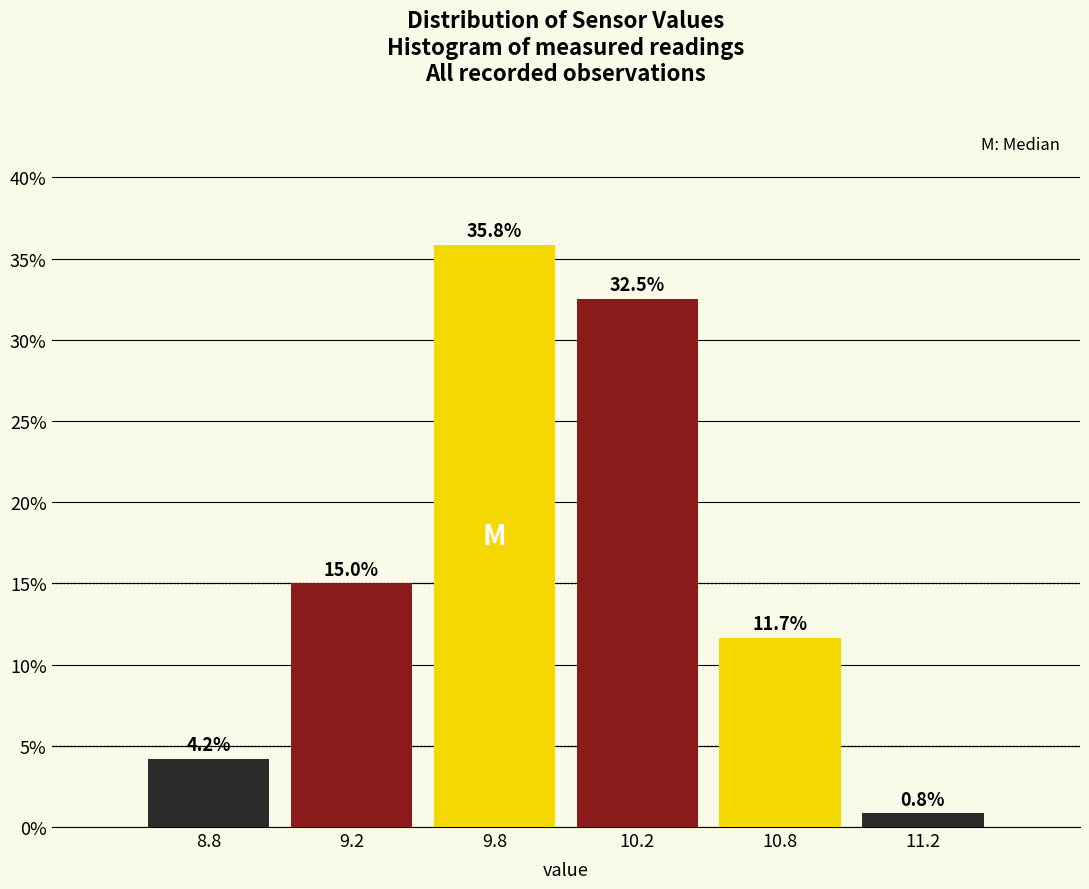

Reading left to right, extract all data points from this chart.

8.8=4.2	9.2=15.0	9.8=35.8	10.2=32.5	10.8=11.7	11.2=0.8